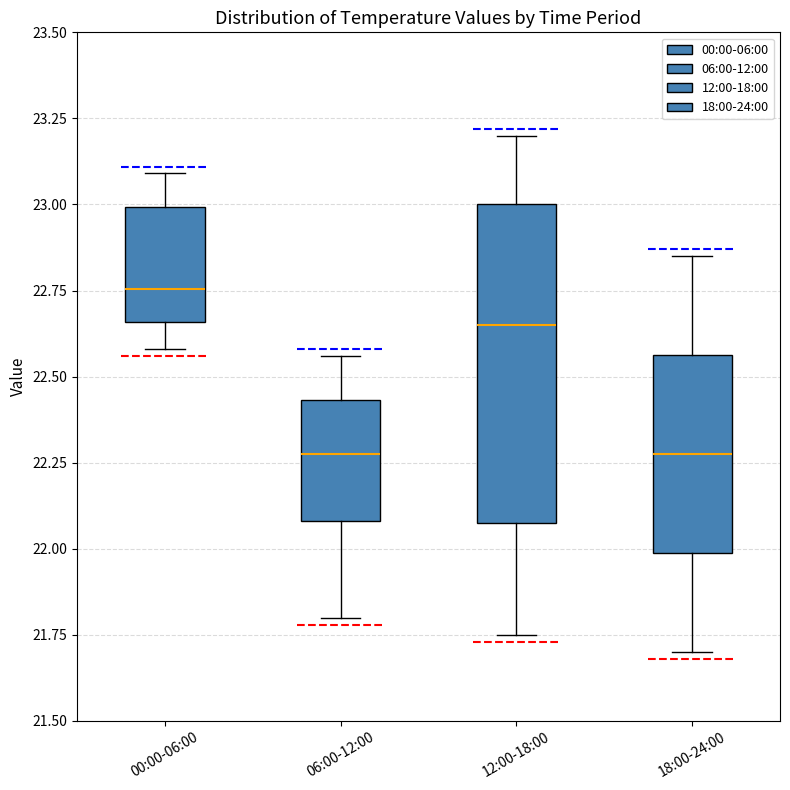

Reading left to right, transcribe this box plot: for each box, give where its median line is, the range the box spans, and where its two whiskers end, as read against the y-axis. The values are not printed on the chart, so give them approximately, as read against the axis.

00:00-06:00: median 22.75, box 22.65 to 23.00, whiskers 22.60 to 23.10
06:00-12:00: median 22.30, box 22.10 to 22.45, whiskers 21.80 to 22.55
12:00-18:00: median 22.65, box 22.10 to 23.00, whiskers 21.75 to 23.20
18:00-24:00: median 22.30, box 22.00 to 22.55, whiskers 21.70 to 22.85